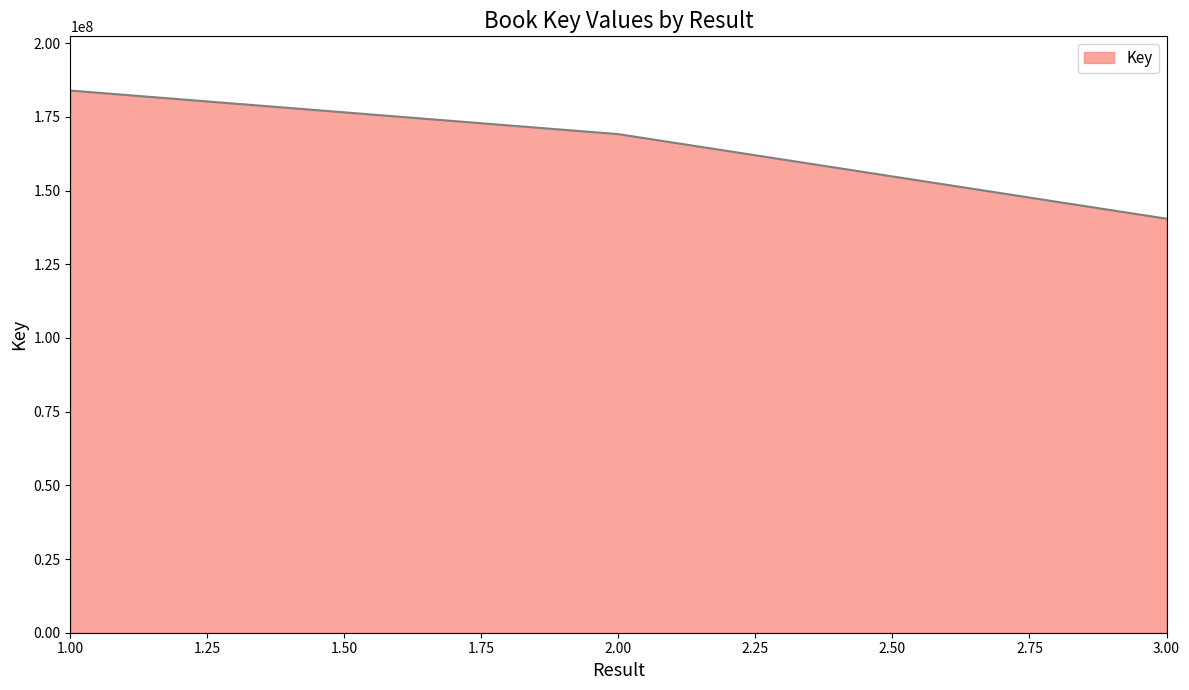

What is the sum of all values?

493576974